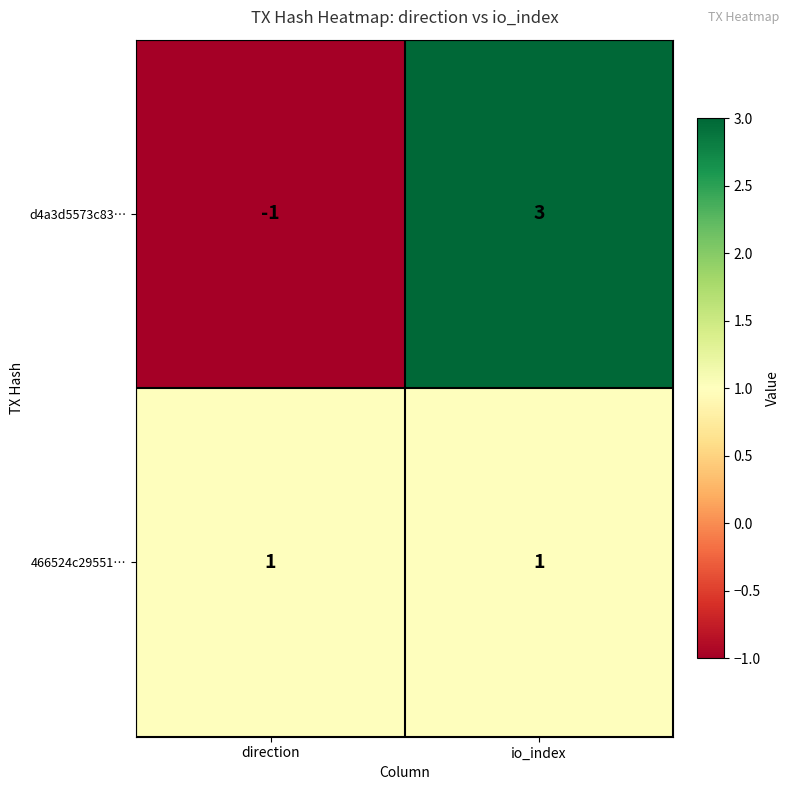

At which category does the chart reach its peak across all series?

io_index